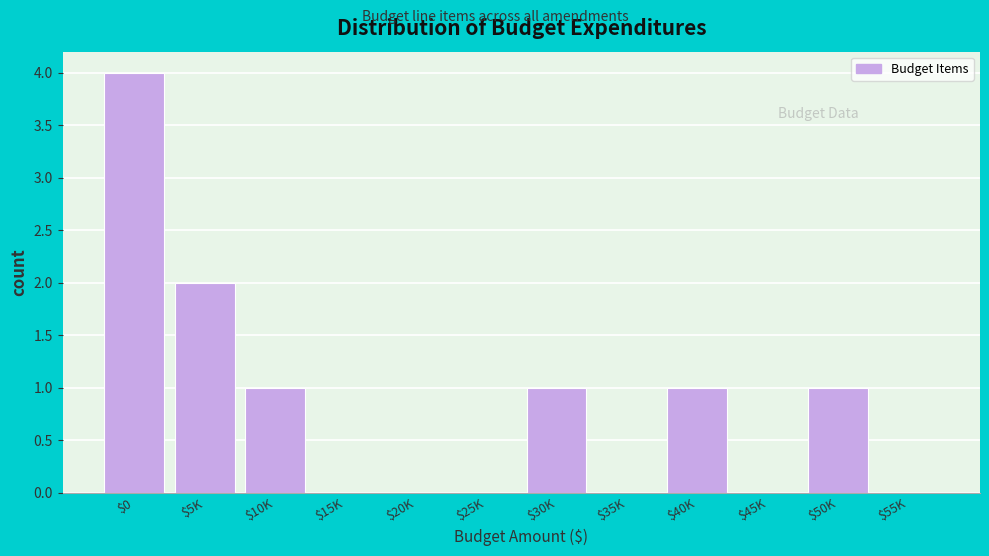

What is the greatest value displayed?

4